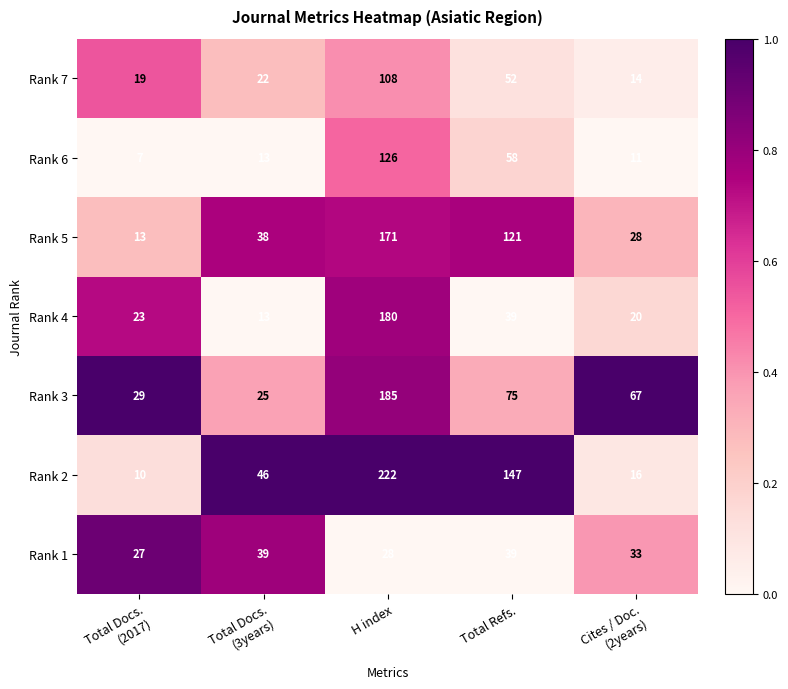

What is the sum of all Rank 6 values?

215